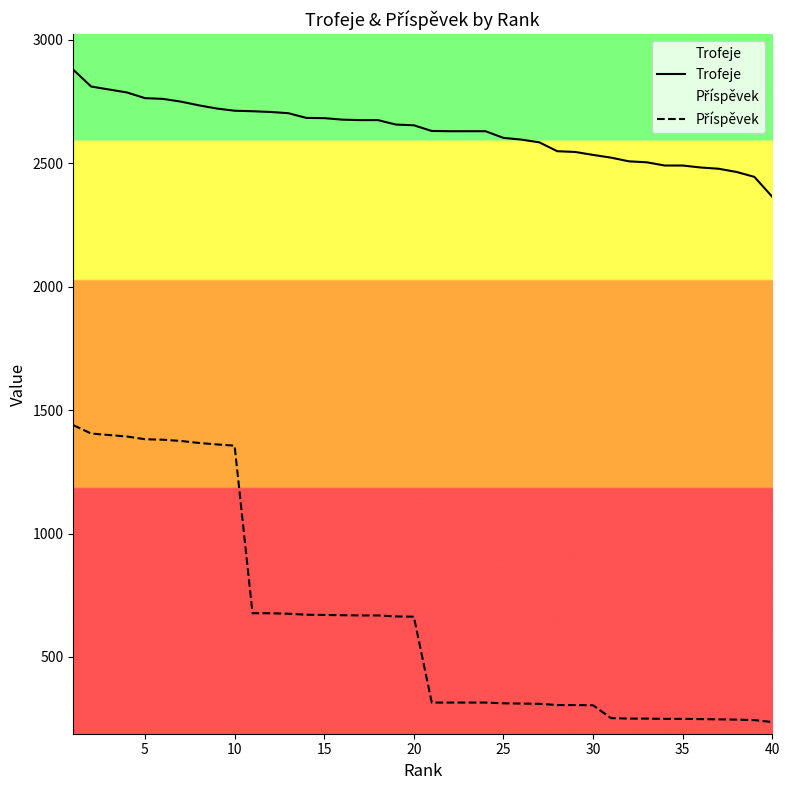

List the series in order of their overall mean, lowest first.

Příspěvek, Trofeje